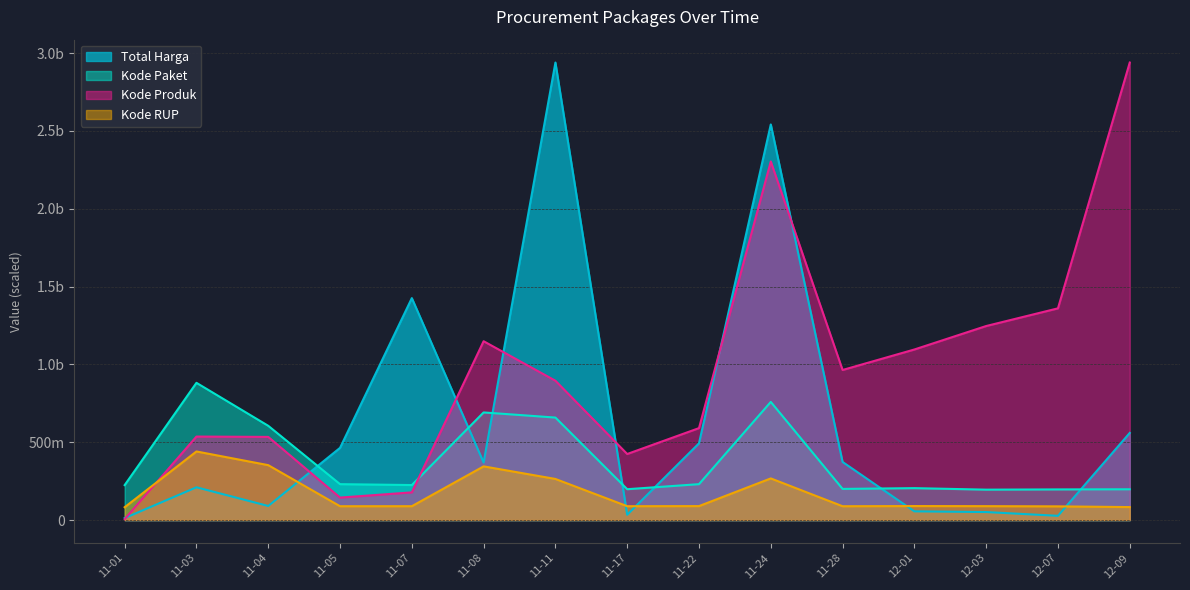

What is the smallest value displayed?

6022010.2